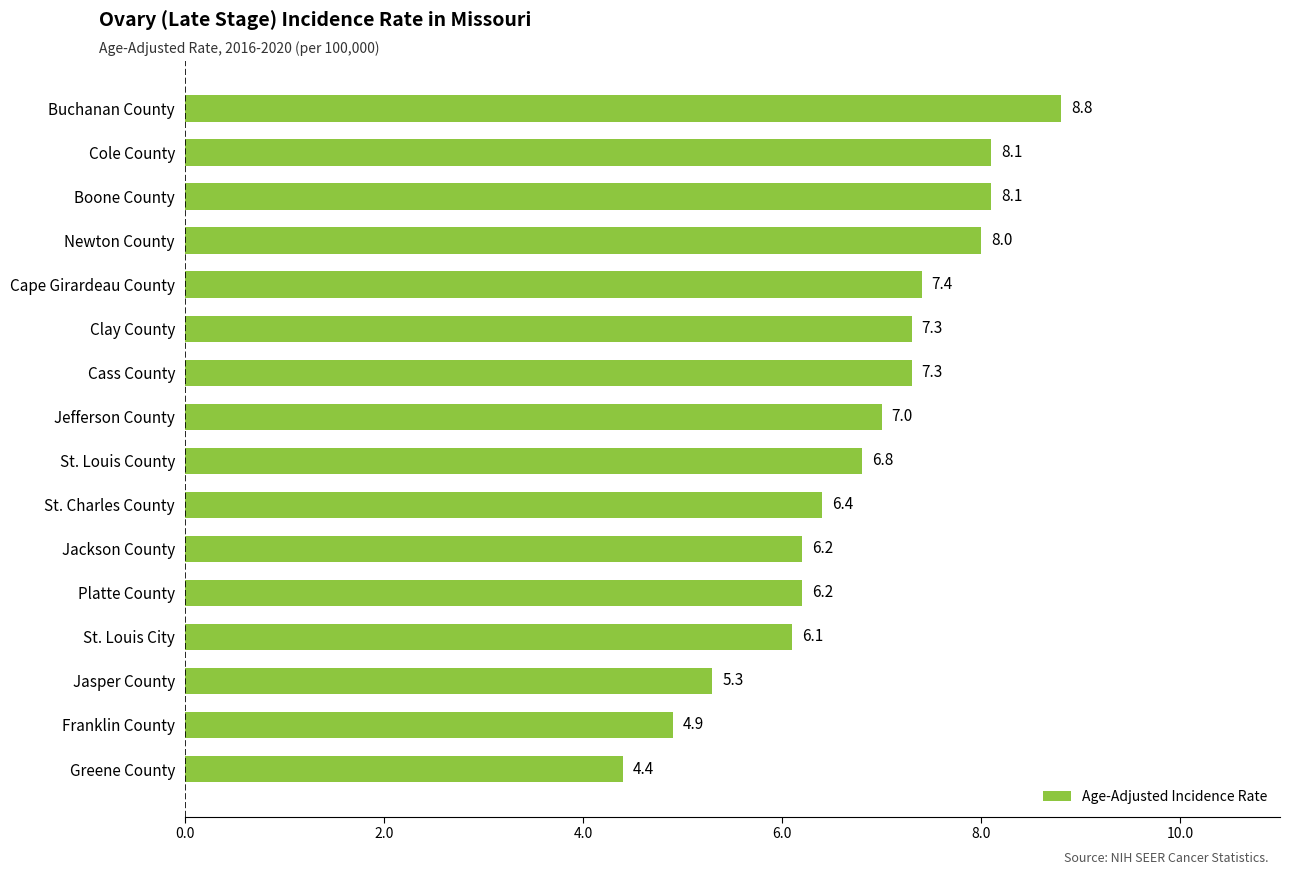

What is the change in value from Jasper County to Platte County?

+0.9